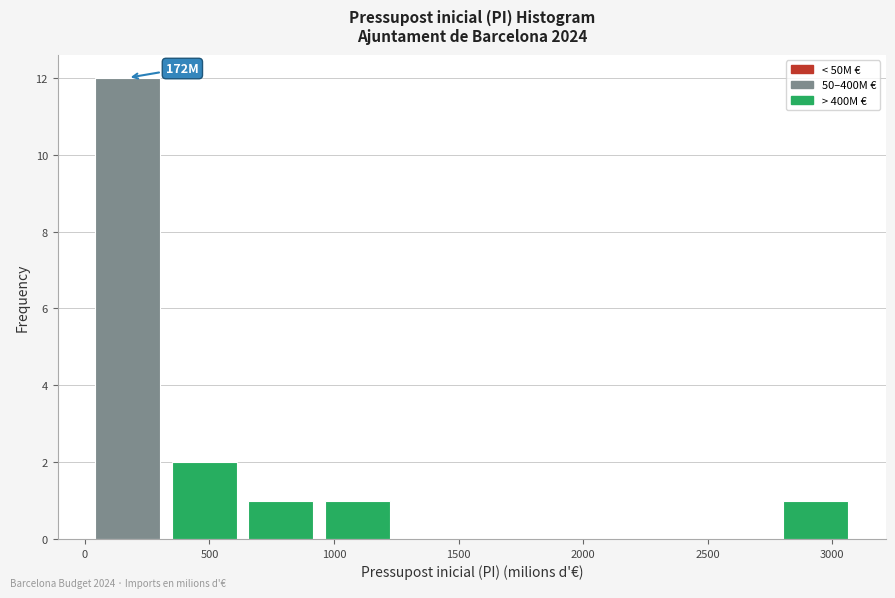

Which range on the x-axis has the tallest bar?

0 to 350